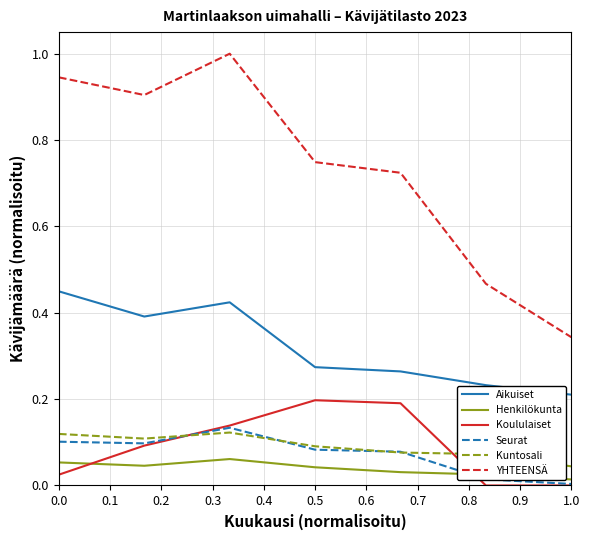

What is the sum of all YHTEENSÄ values?

5.1